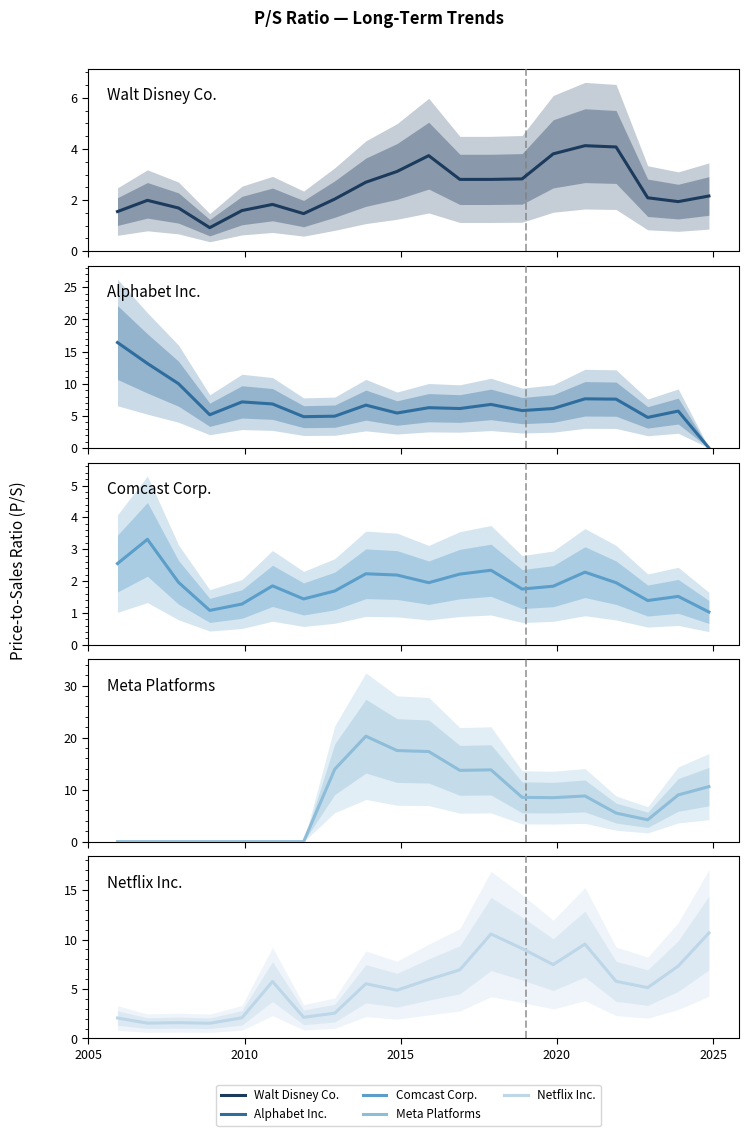

What are all the series names shown in the legend?

Walt Disney Co., Alphabet Inc., Comcast Corp., Meta Platforms, Netflix Inc.